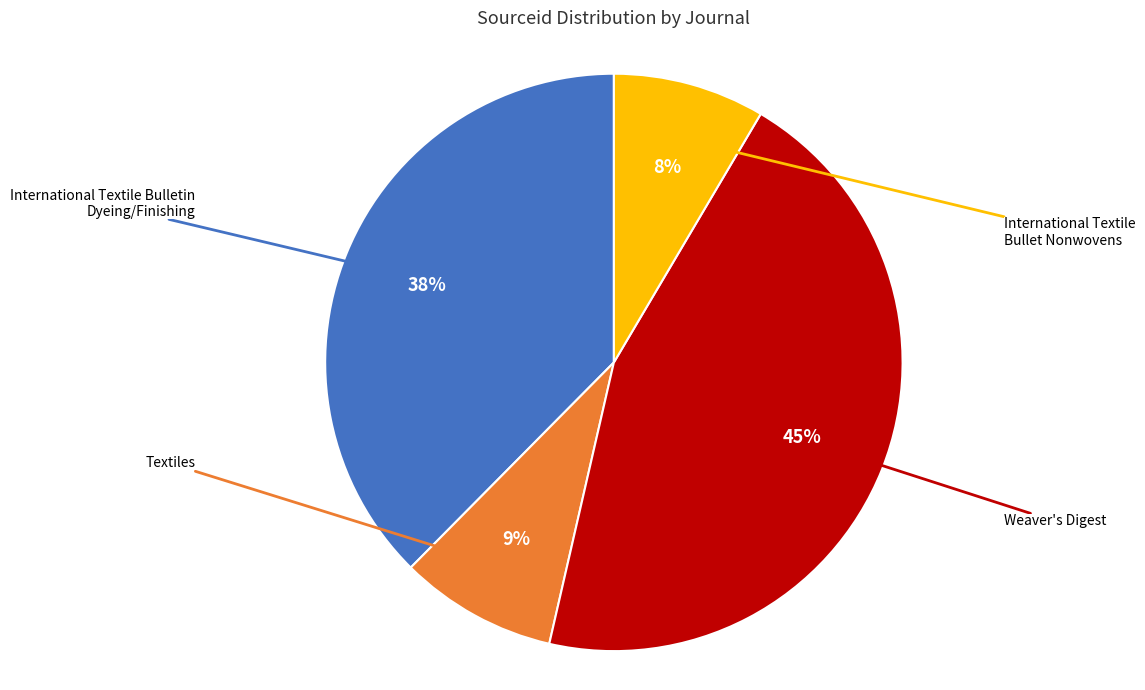

To the nearest percent, what is the average slice percentage?

25%